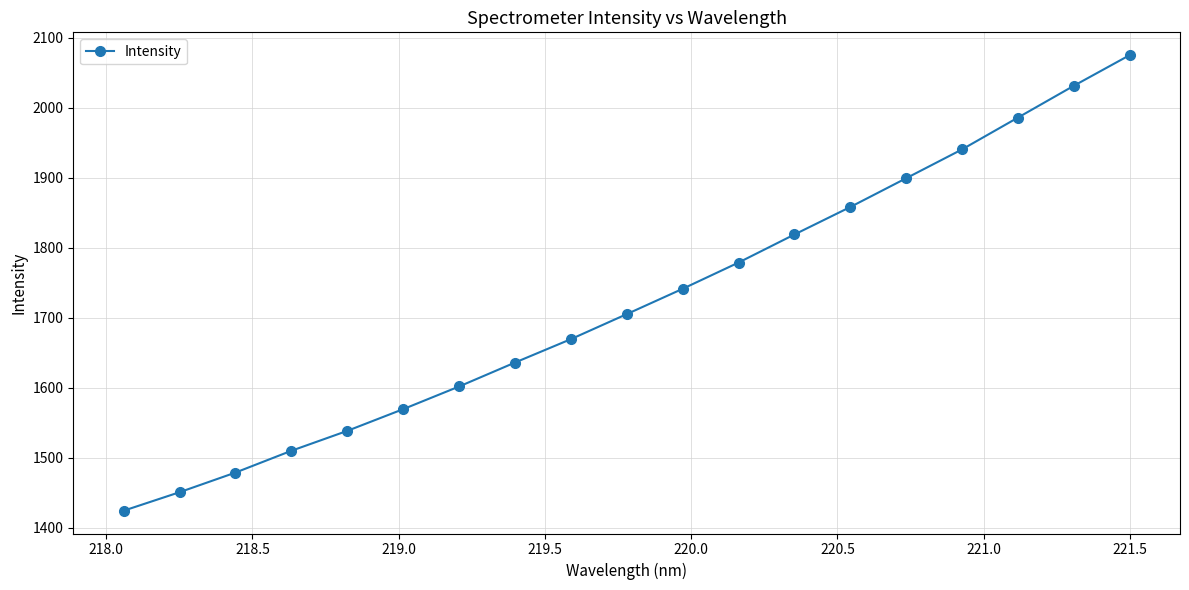

What is the difference between the maximum and second lowest values?

624.4